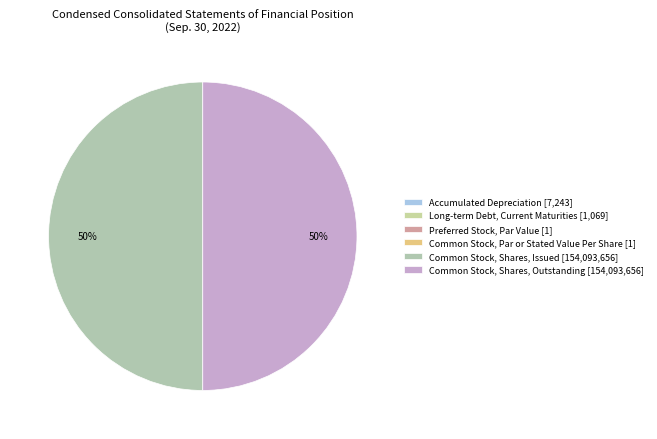

Is it true that Preferred Stock, Par Value is 0% of the pie?

True